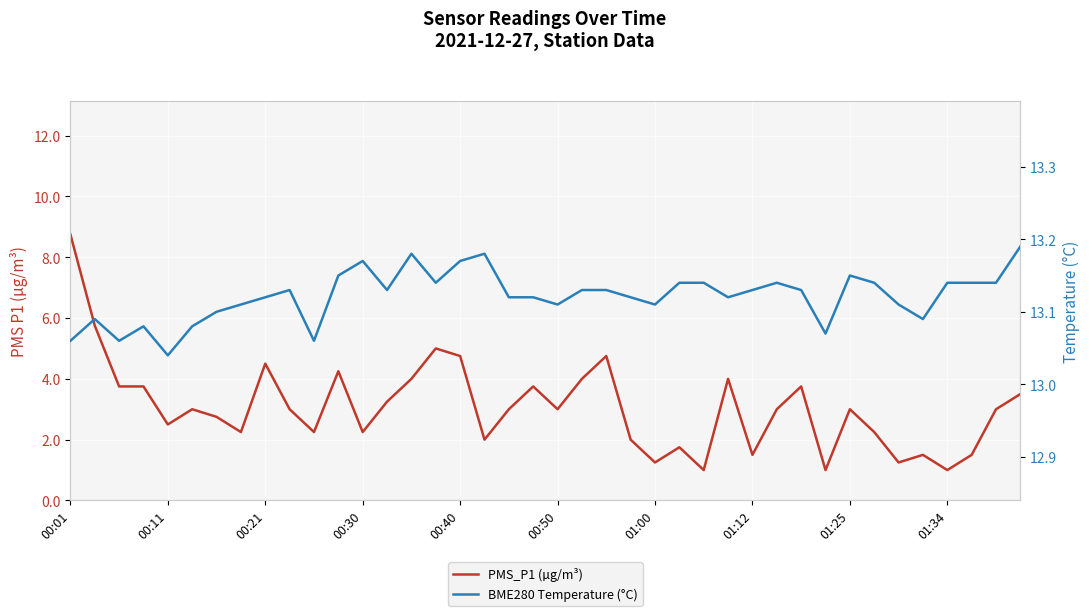

At 00:11, list the series in order from smallest to largest.

PMS_P1 (µg/m³), BME280 Temperature (°C)